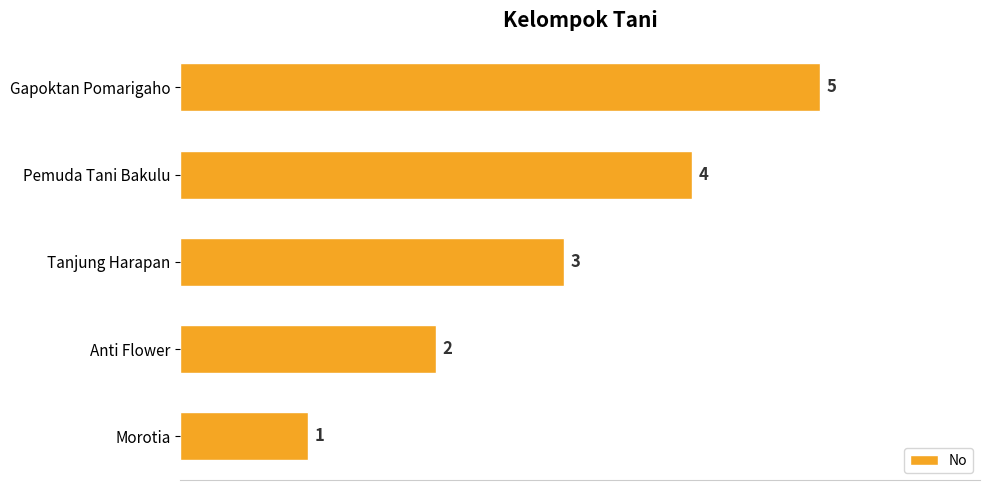

How many series are shown in this chart?

1